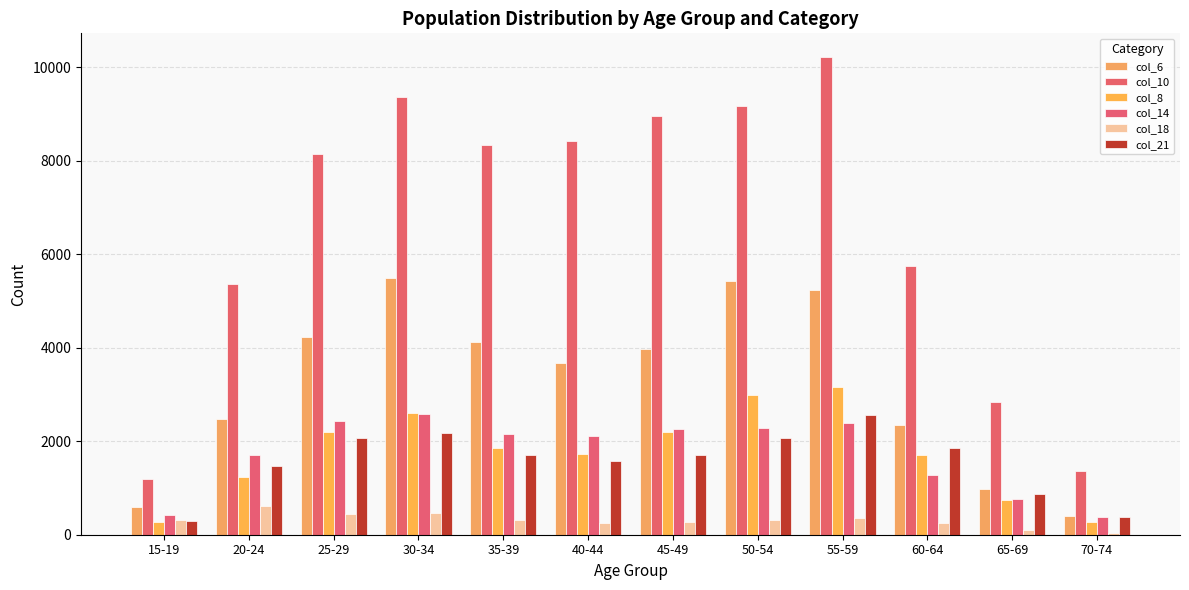

Which label corresponds to the smallest value in the chart?

70-74